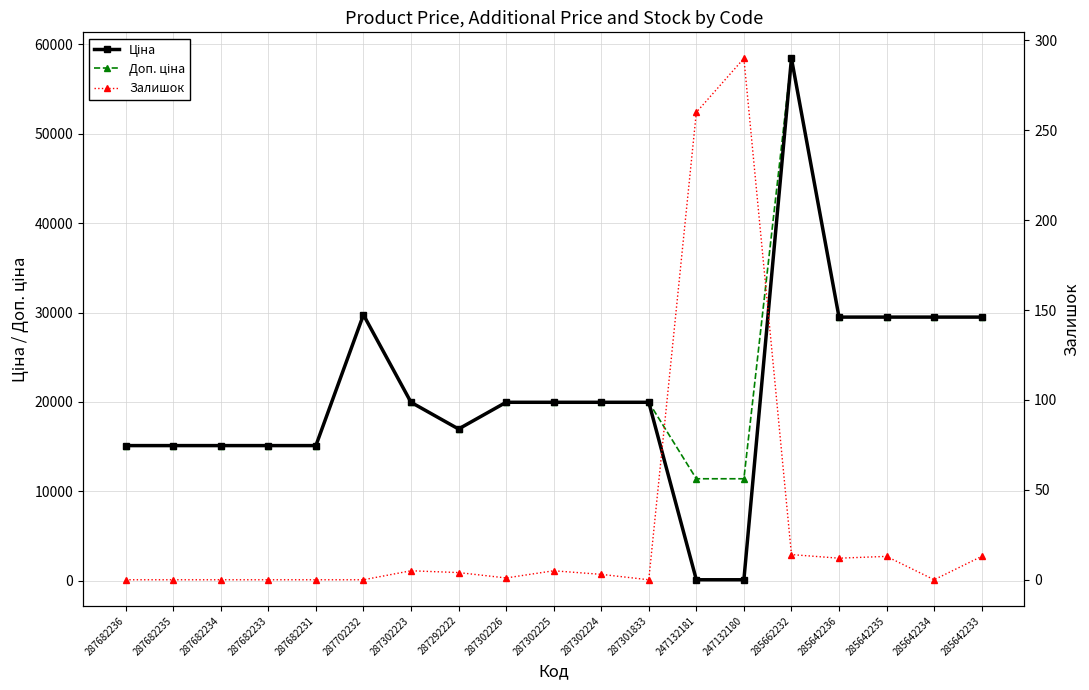

Reading left to right, what are all the values shown in this chart?

Ціна: 287682236=15120.0	287682235=15120.0	287682234=15120.0	287682233=15120.0	287682231=15120.0	287702232=29747.2	287302223=19964.2	287292222=16976.3	287302226=19964.2	287302225=19964.2	287302224=19964.2	287301833=19964.2	247132181=114.1	247132180=114.1	285662232=58426.5	285642236=29491.5	285642235=29491.5	285642234=29491.5	285642233=29491.5
Доп. ціна: 287682236=15120.0	287682235=15120.0	287682234=15120.0	287682233=15120.0	287682231=15120.0	287702232=29747.2	287302223=19964.2	287292222=16976.3	287302226=19964.2	287302225=19964.2	287302224=19964.2	287301833=19964.2	247132181=11410.0	247132180=11410.0	285662232=58426.5	285642236=29491.5	285642235=29491.5	285642234=29491.5	285642233=29491.5
Залишок: 287682236=0.0	287682235=0.0	287682234=0.0	287682233=0.0	287682231=0.0	287702232=0.0	287302223=5.0	287292222=4.0	287302226=1.0	287302225=5.0	287302224=3.0	287301833=0.0	247132181=260.0	247132180=290.0	285662232=14.0	285642236=12.0	285642235=13.0	285642234=0.0	285642233=13.0